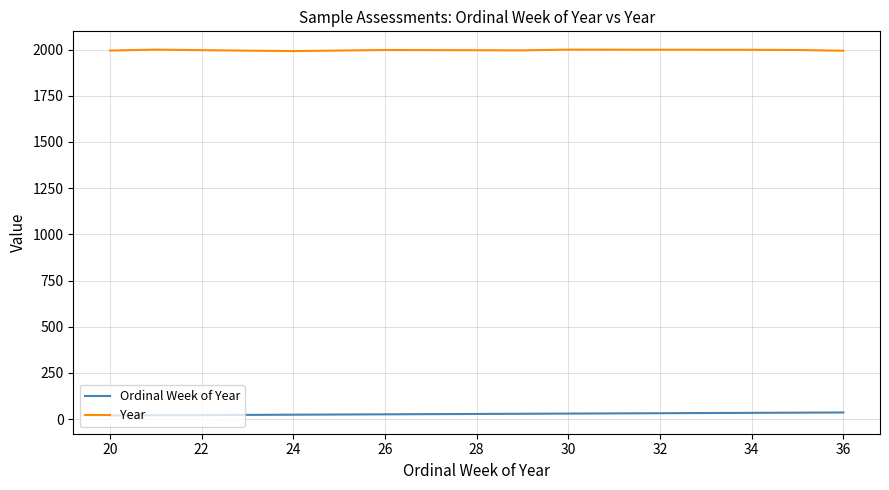

Rank the series by their maximum value, from highest to lowest.

Year, Ordinal Week of Year